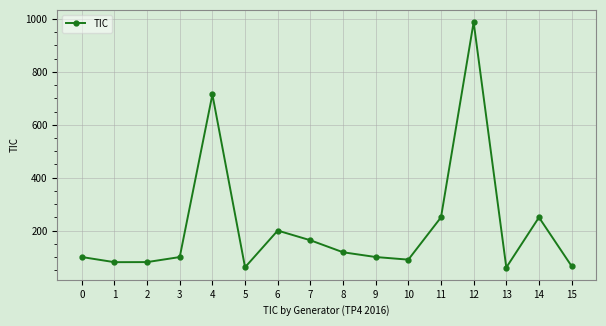

What is the difference between the second highest and second lowest values?

653.3